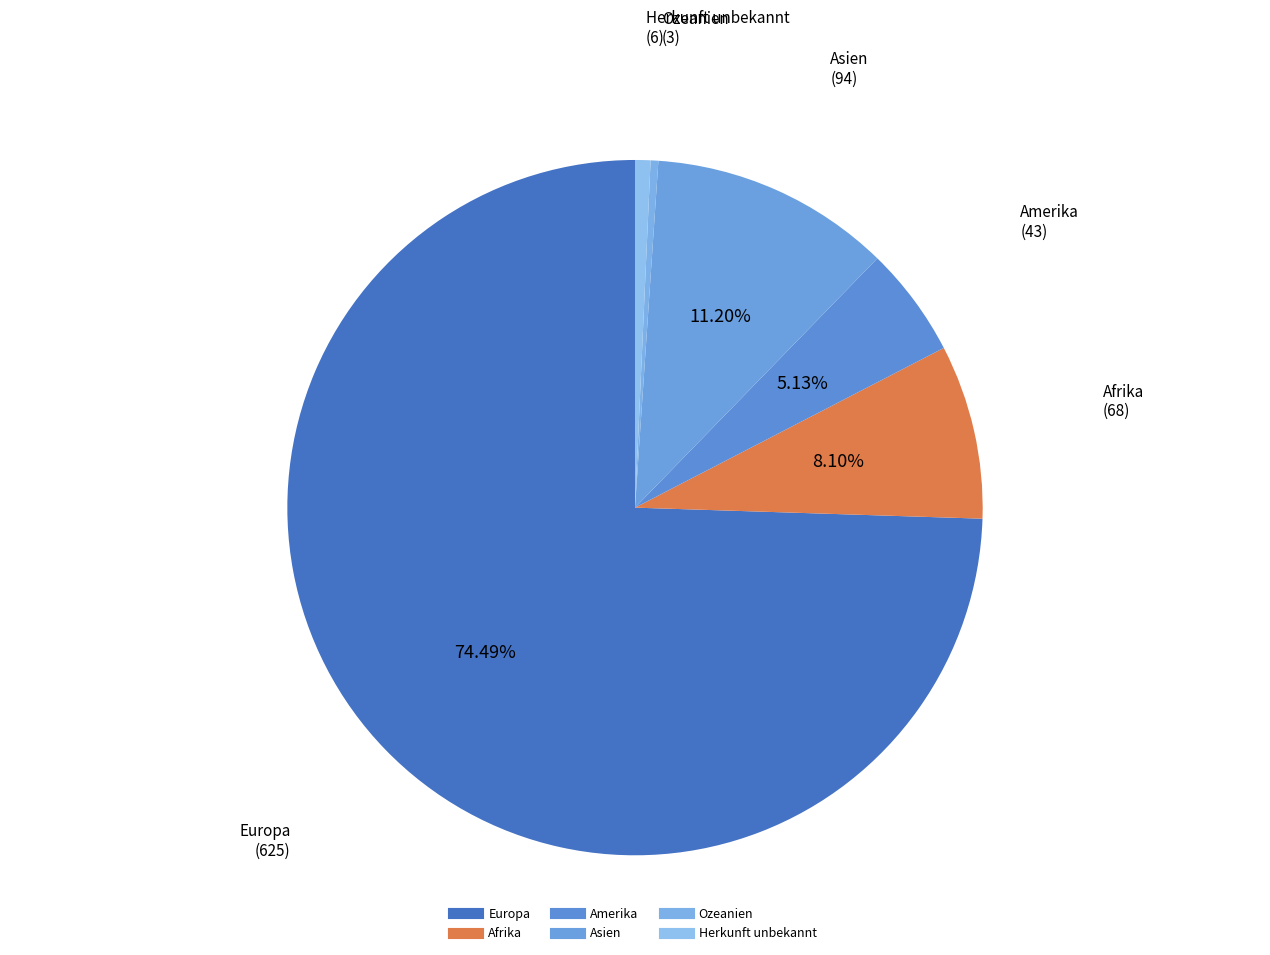

How many slices are in this pie chart?

6